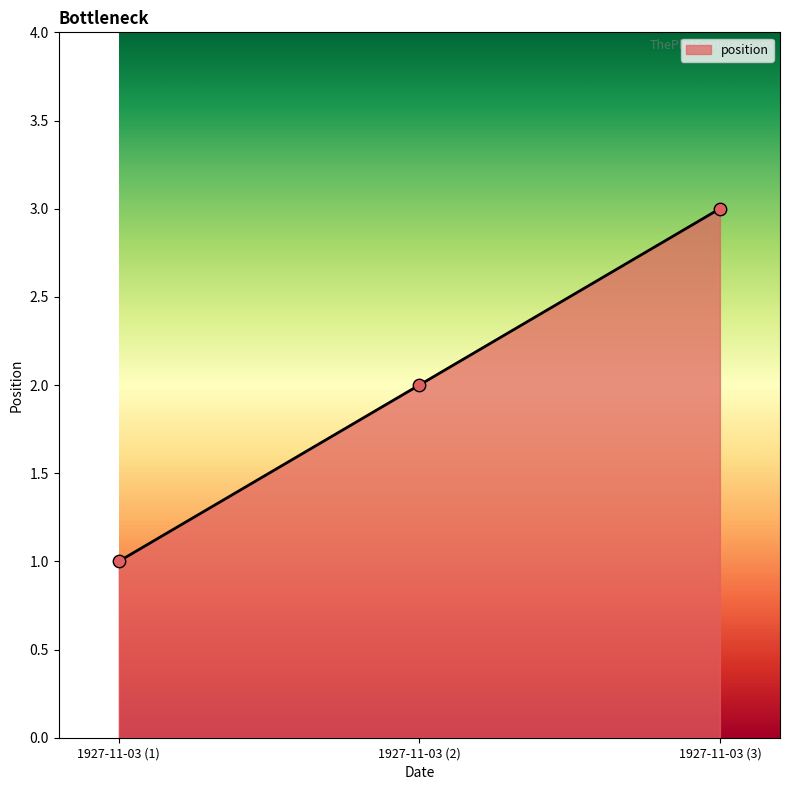

Approximately how many times larger is the value at 1927-11-03 (1) compared to 1927-11-03 (3)?

0.3